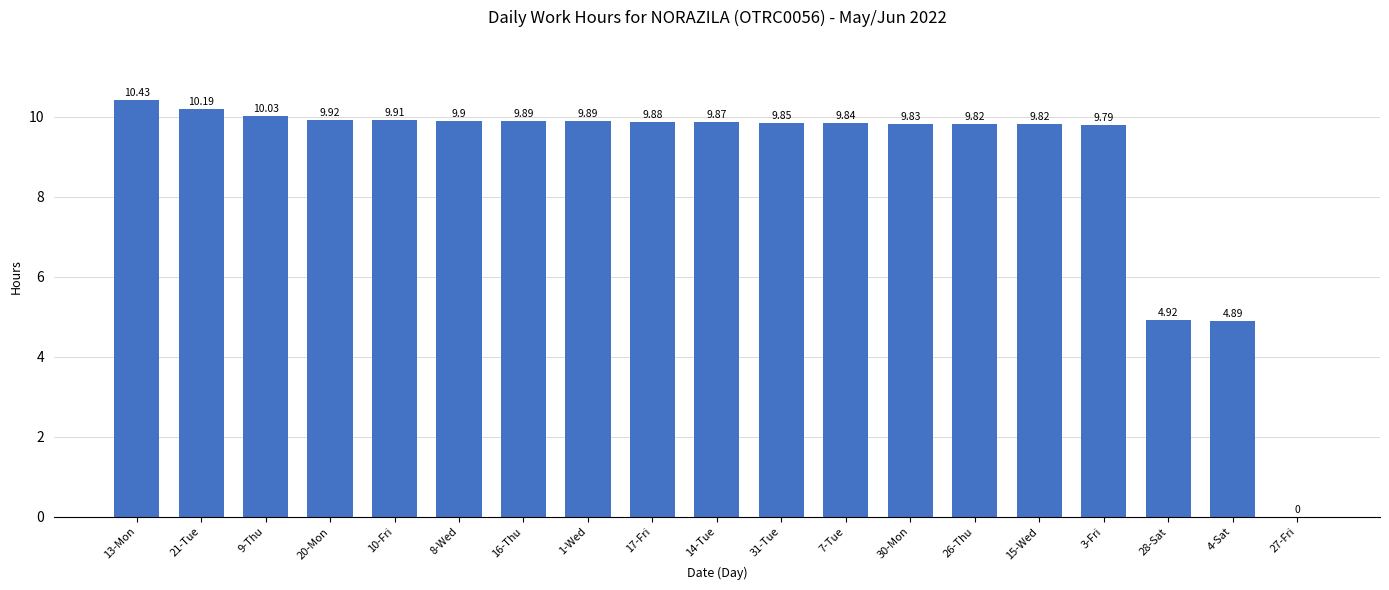

The chart shows a value of 9.9 at 14-Tue. True or false?

True